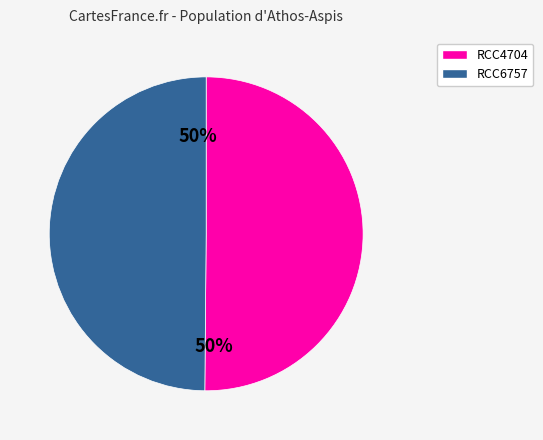

Combined, do RCC4704 and RCC6757 account for over 50%?

Yes